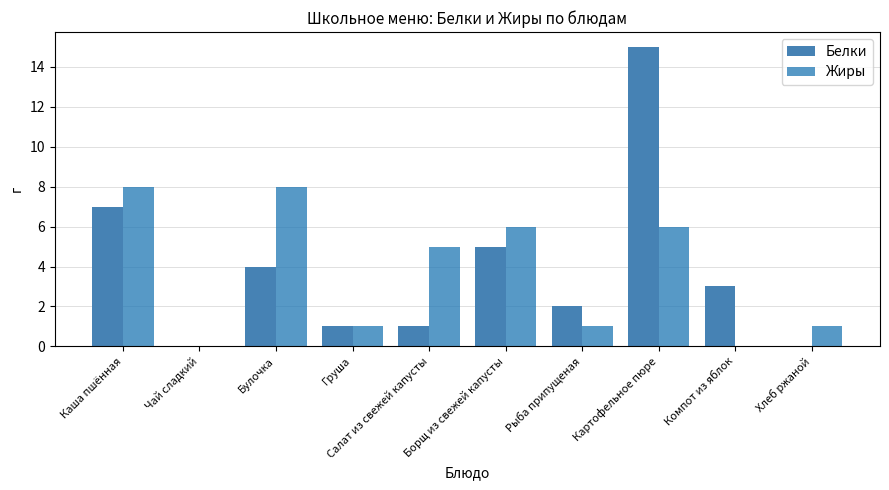

Where is Жиры nearest to the value 4?

Салат из свежей капусты